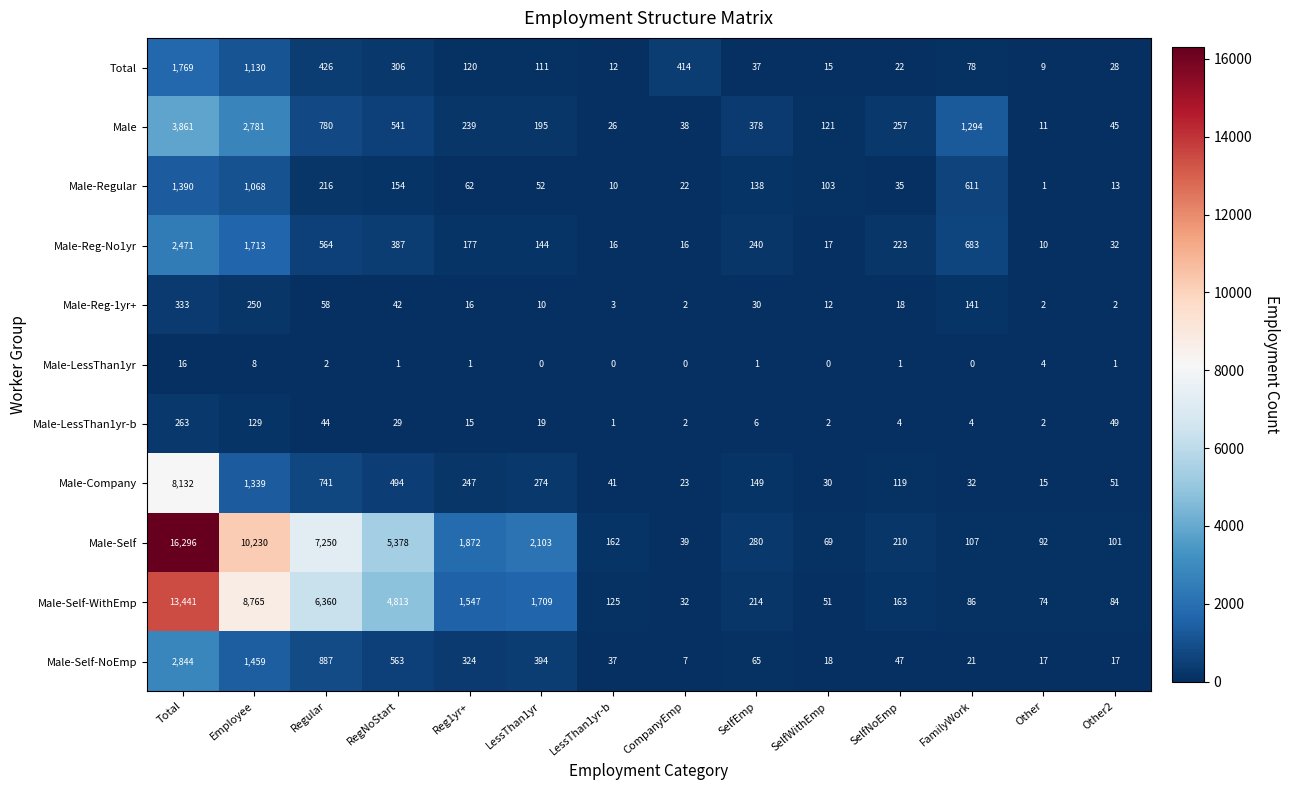

Count the number of data series in this chart.

11